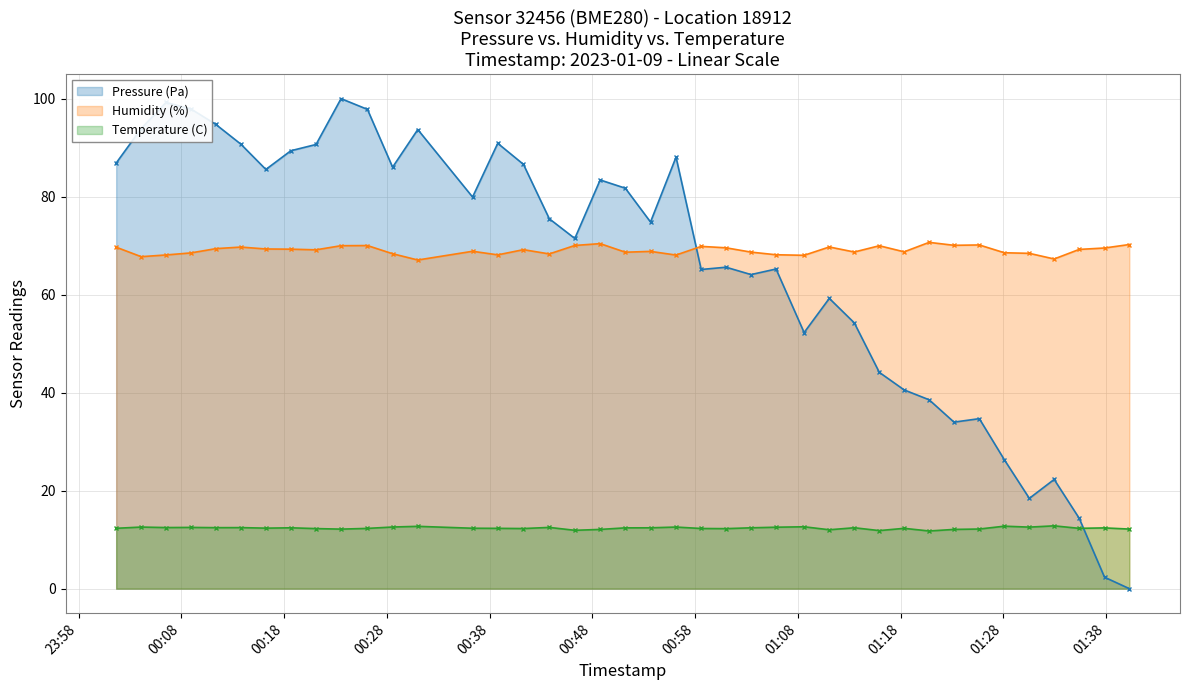

What is the average value of the Pressure (Pa) series?

66.0